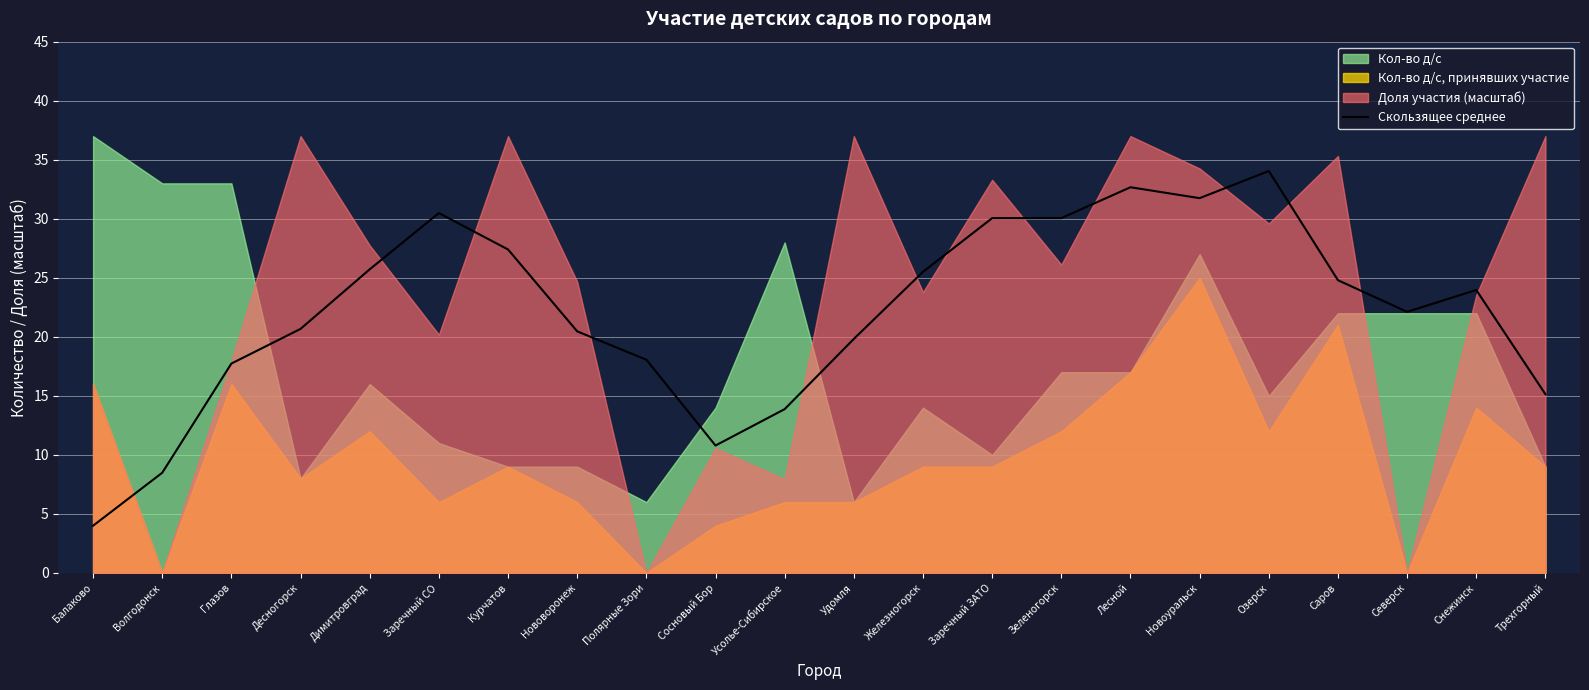

How many categories are shown in the chart?

22